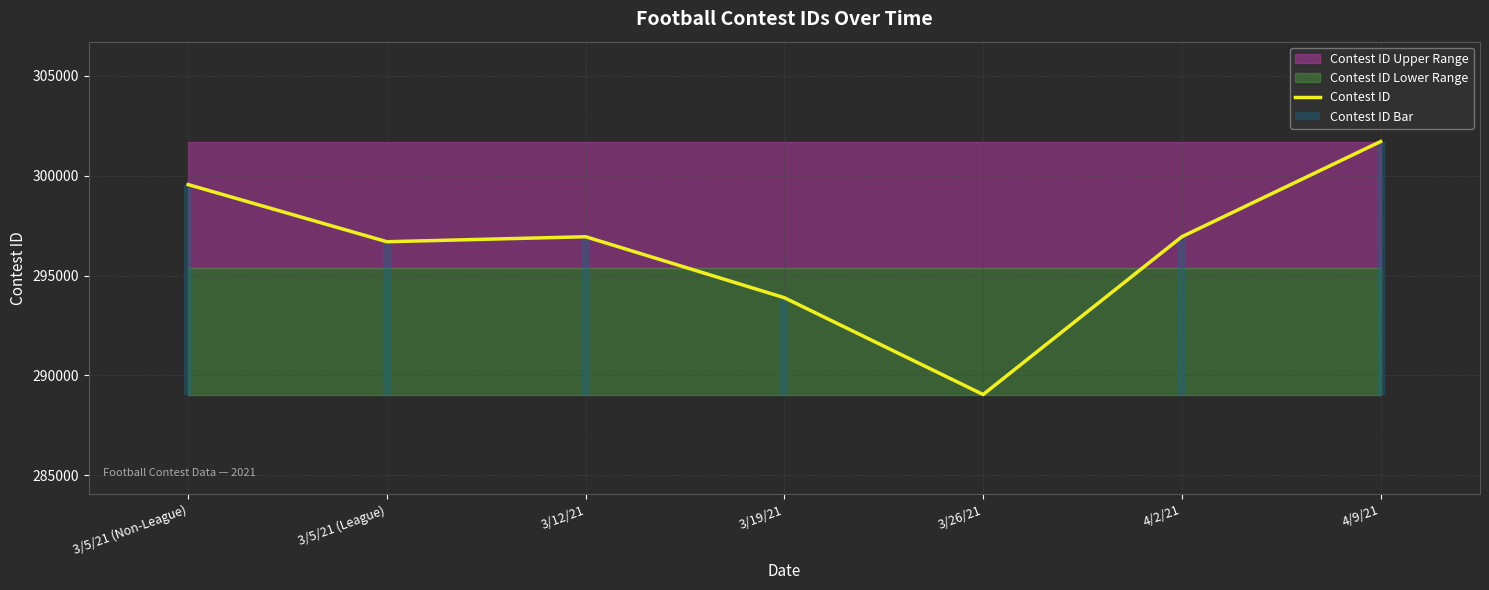

At which label is the value closest to 295374?

3/5/21 (League)